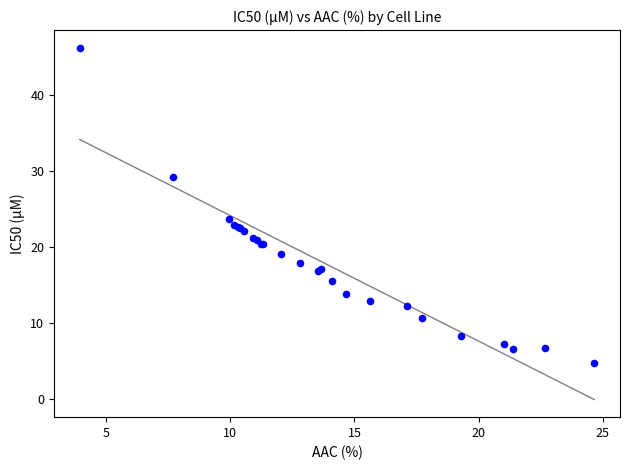

What Y value in the scatter plot is closest to 25?

23.6